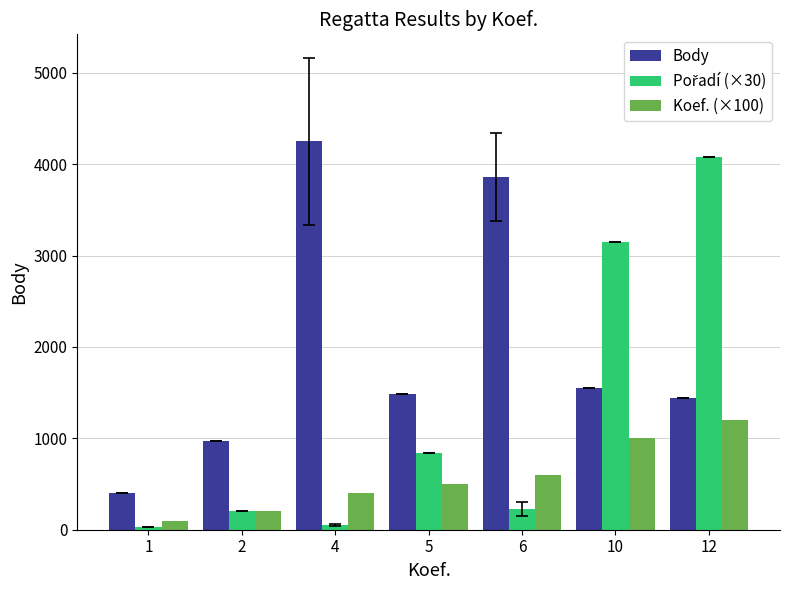

Between 2 and 4, which series saw the biggest shift?

Body